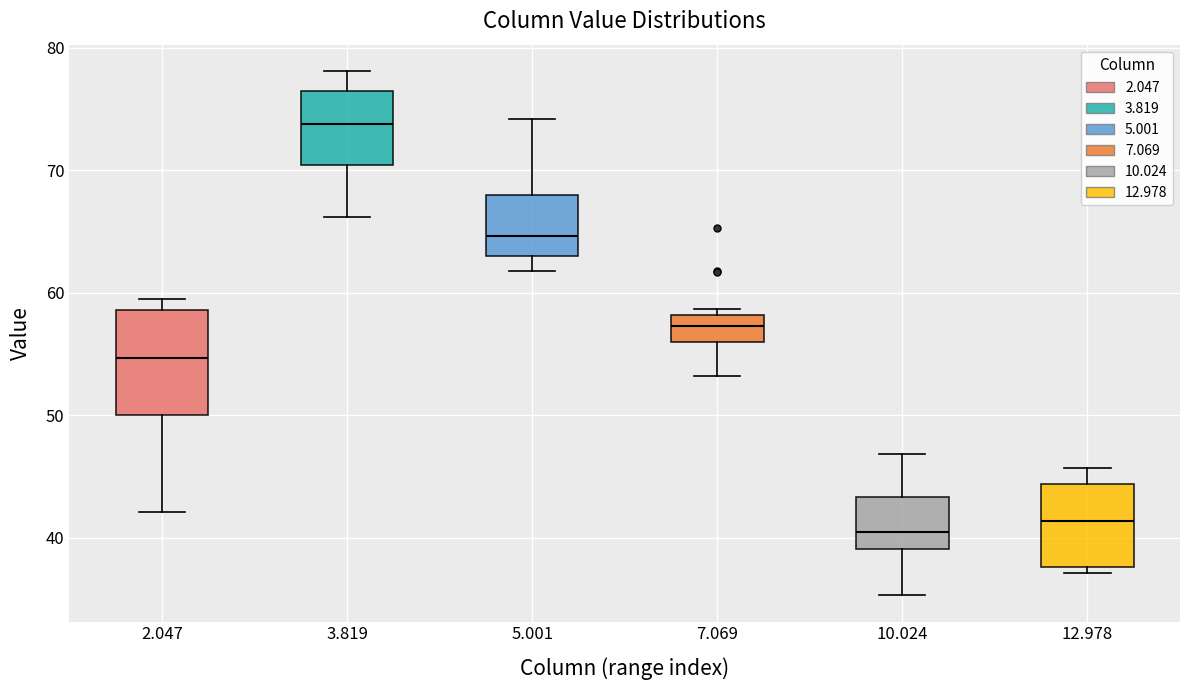

Reading left to right, read every box against the y-axis: the position of its median line, the range the box covers, and the ends of its whiskers. The values are not printed on the chart, so give them approximately, as read against the axis.

2.047: median 55, box 50 to 59, whiskers 42 to 60
3.819: median 74, box 70 to 76, whiskers 66 to 78
5.001: median 65, box 63 to 68, whiskers 62 to 74
7.069: median 57, box 56 to 58, whiskers 53 to 59
10.024: median 41, box 39 to 43, whiskers 35 to 47
12.978: median 41, box 38 to 44, whiskers 37 to 46